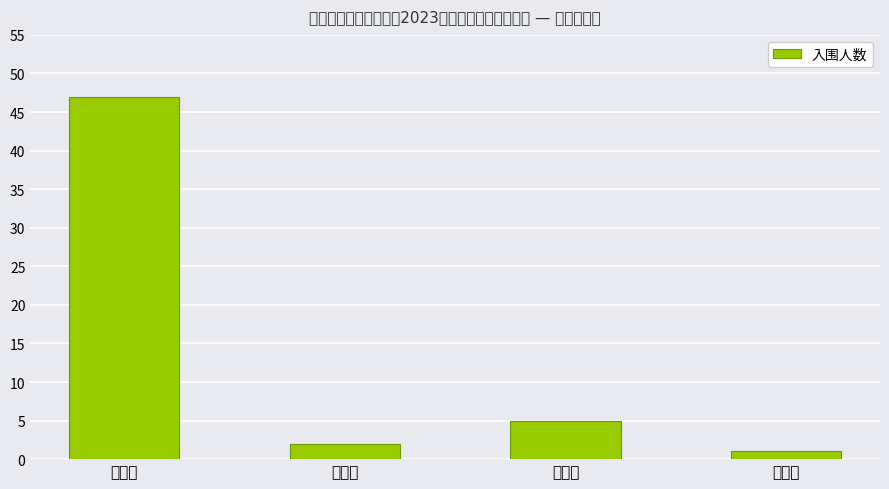

Reading left to right, list all the values displayed in this chart.

通用岗=47	文秘岗=2	科技岗=5	法务岗=1